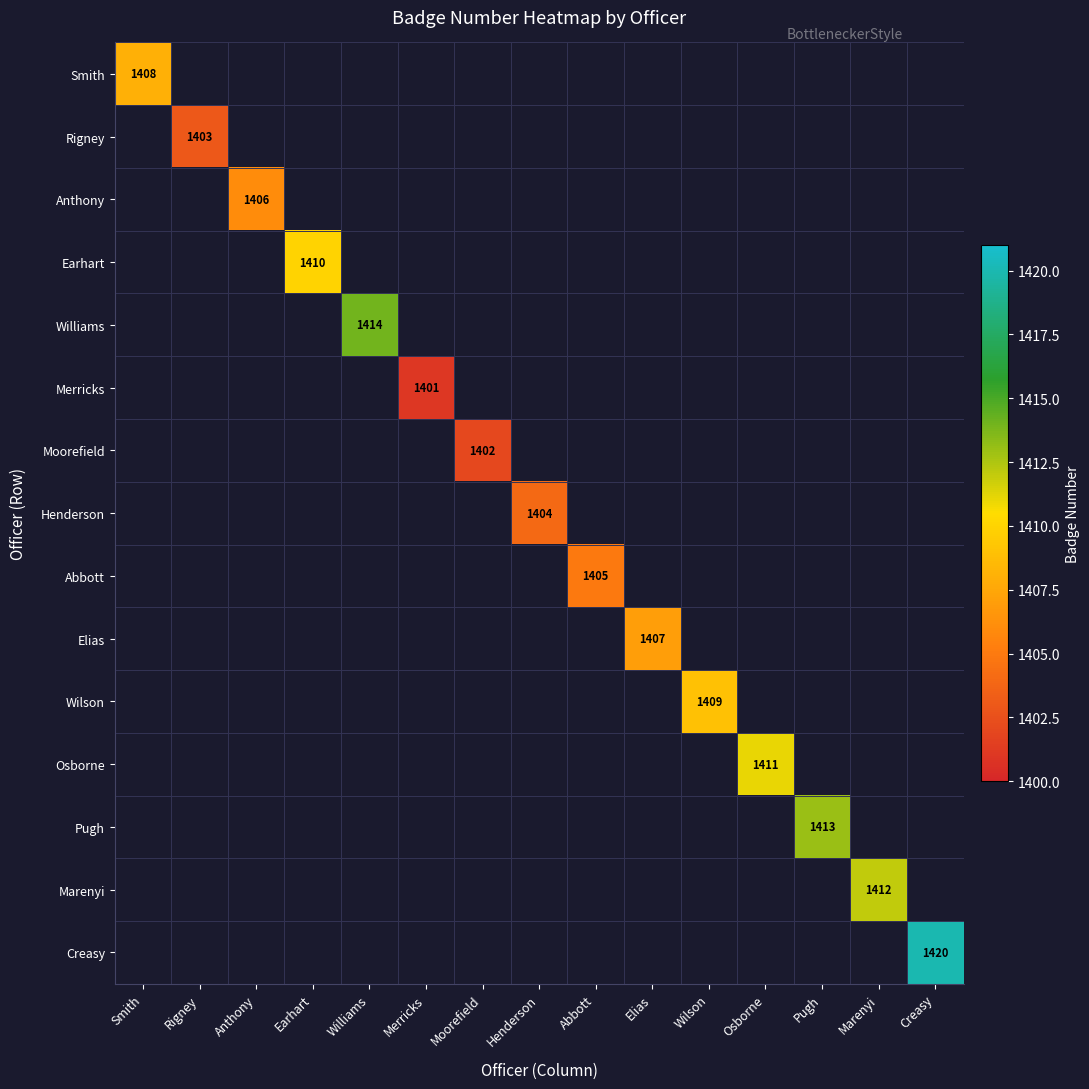

The Smith series shows 2204 at Smith. True or false?

False